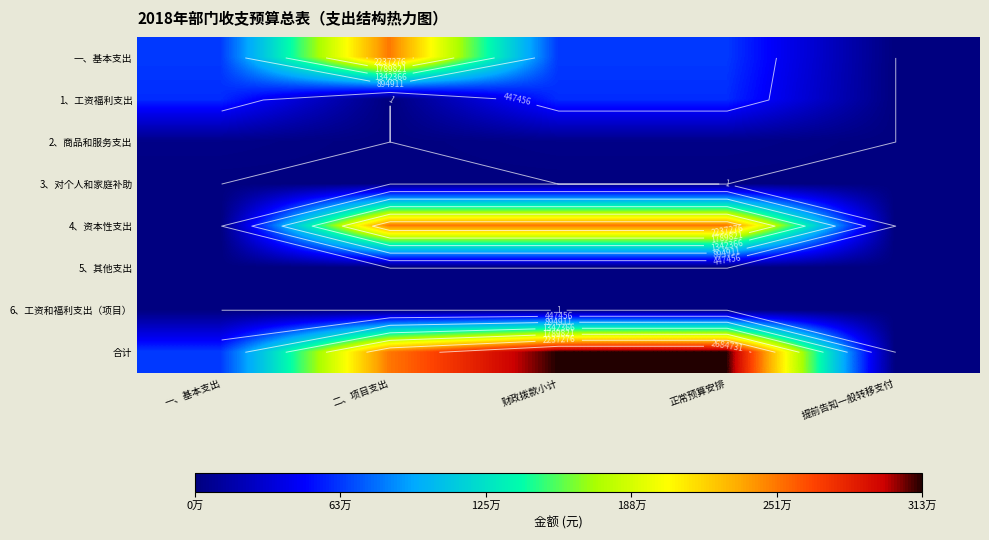

List the series in order of their peak value, lowest first.

3、对个人和家庭补助, 5、其他支出, 6、工资和福利支出（项目）, 2、商品和服务支出, 1、工资福利支出, 一、基本支出, 4、资本性支出, 合计